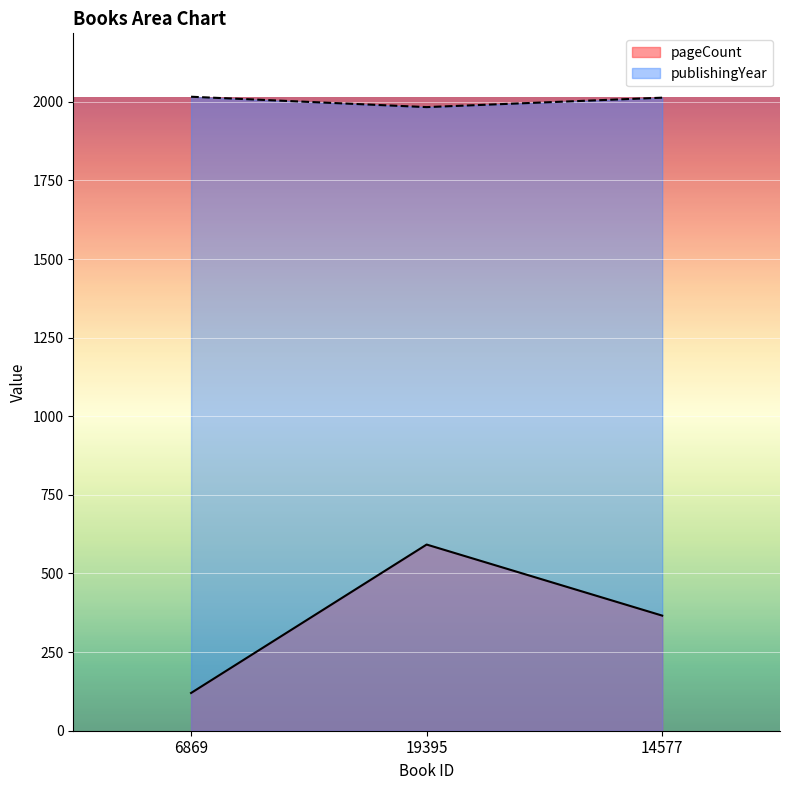

Which series has the largest total across all categories?

publishingYear